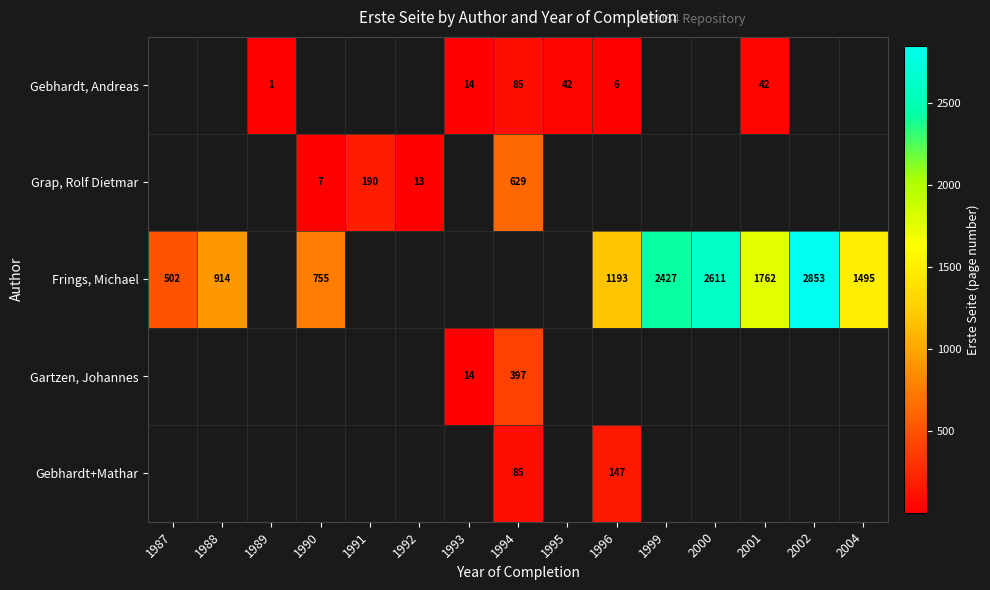

The Gebhardt, Andreas series shows 22 at 1993. True or false?

False